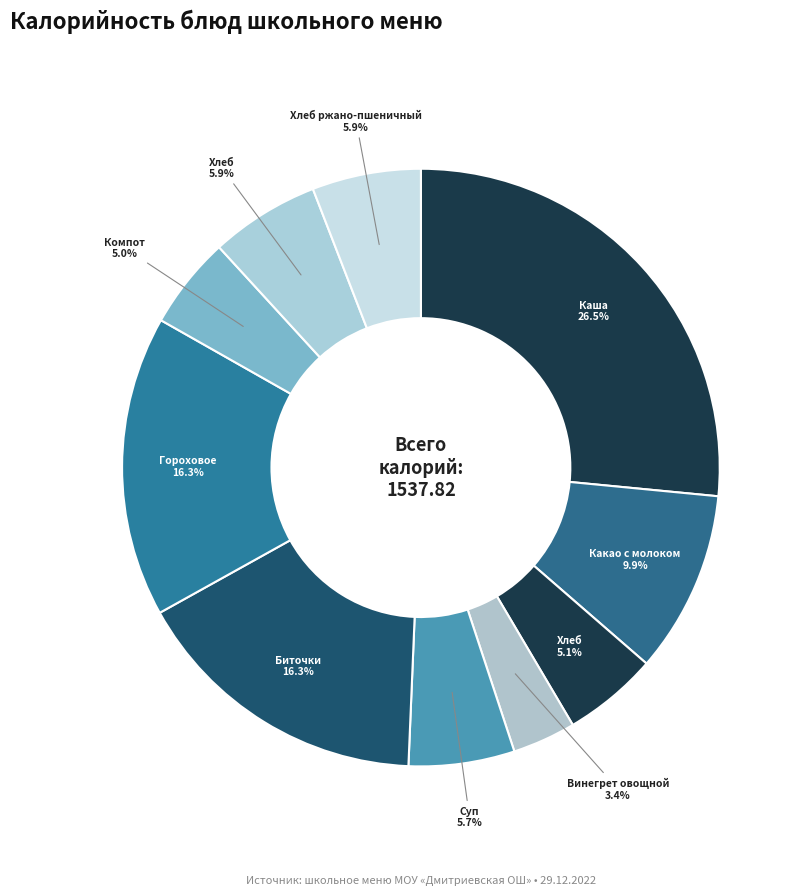

How many segments does this pie chart have?

10